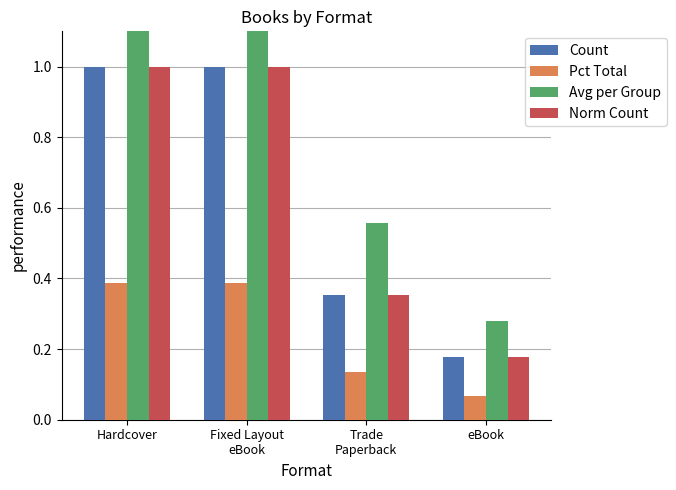

Are the bars grouped side by side (vs. stacked)?

Yes